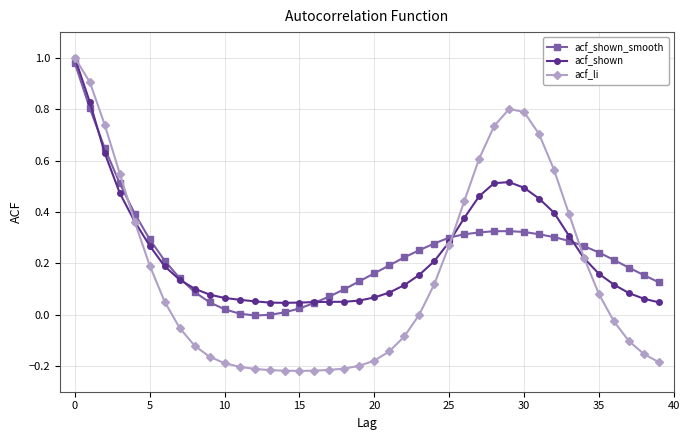

True or false: acf_shown_smooth and acf_li intersect in this chart.

True